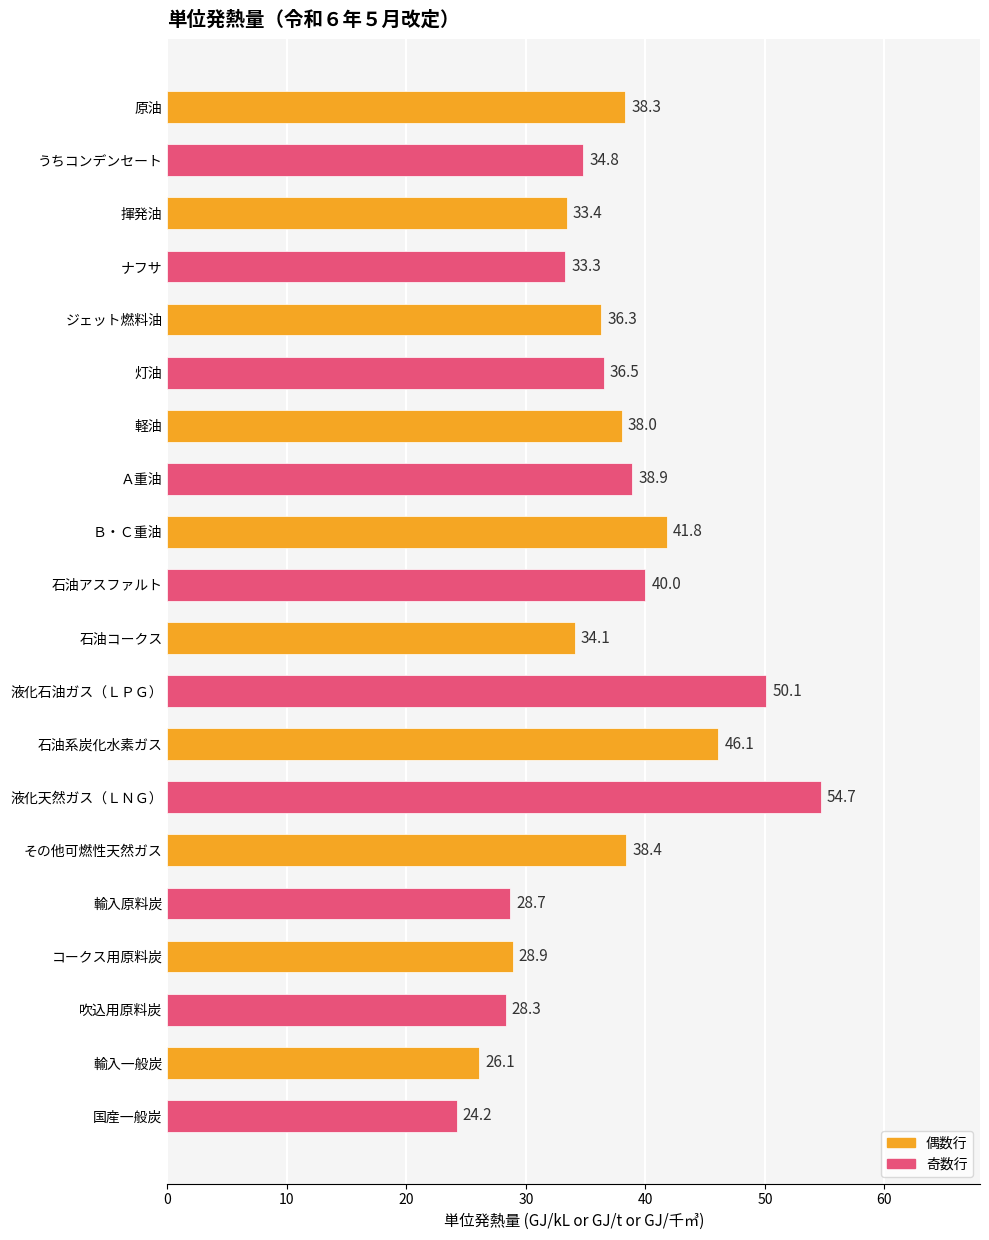

Which label corresponds to the smallest value in the chart?

国産一般炭